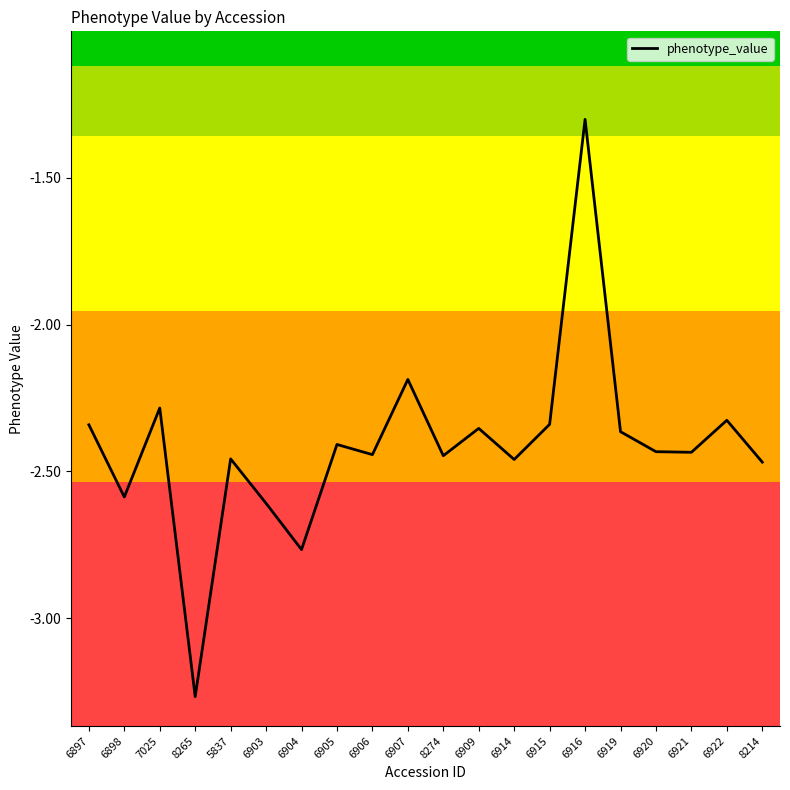

At which label does the data first exceed -2?

6916